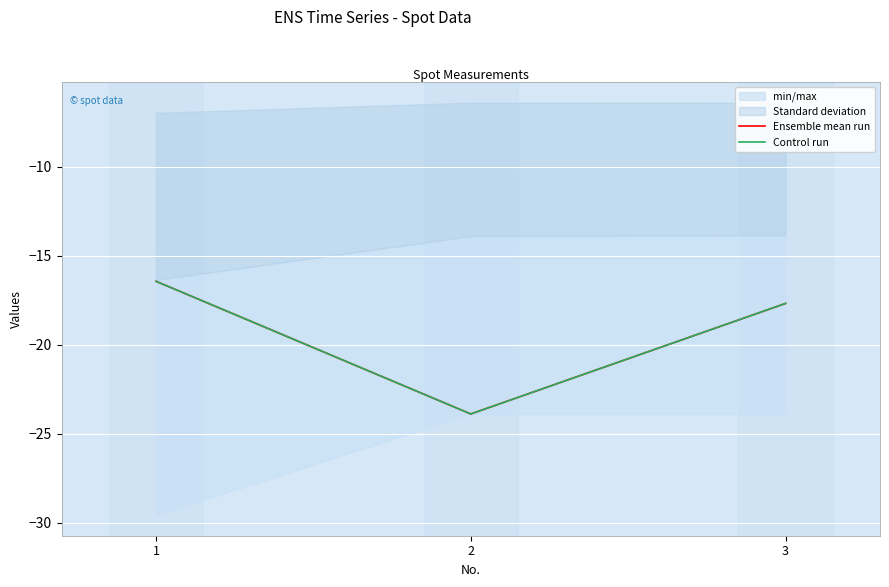

Is it true that Control run equals -6.6 at 3?

False